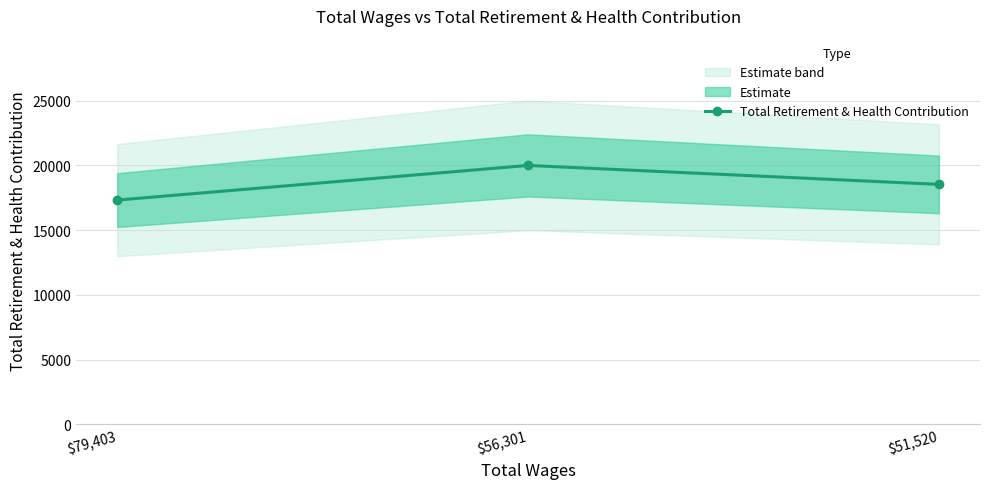

Is it true that the value at $51,520 is 18534?

True